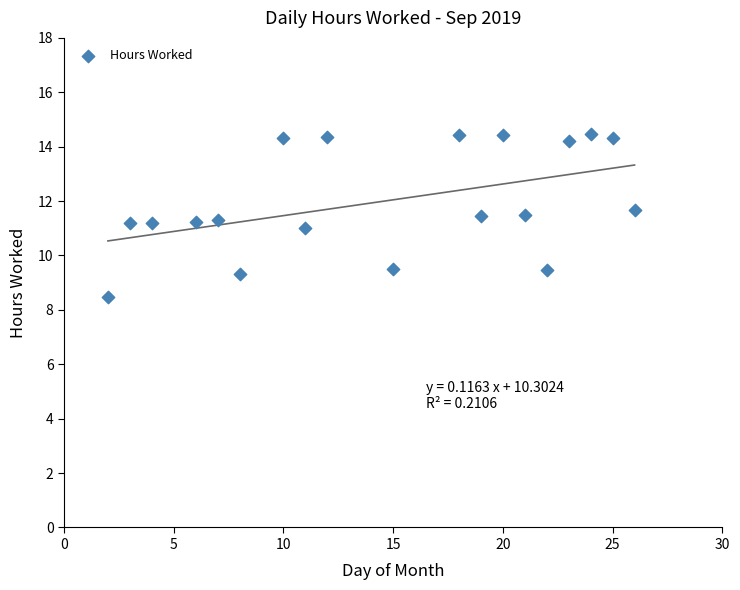

What is the range of Y values (max minus min)?

6.0